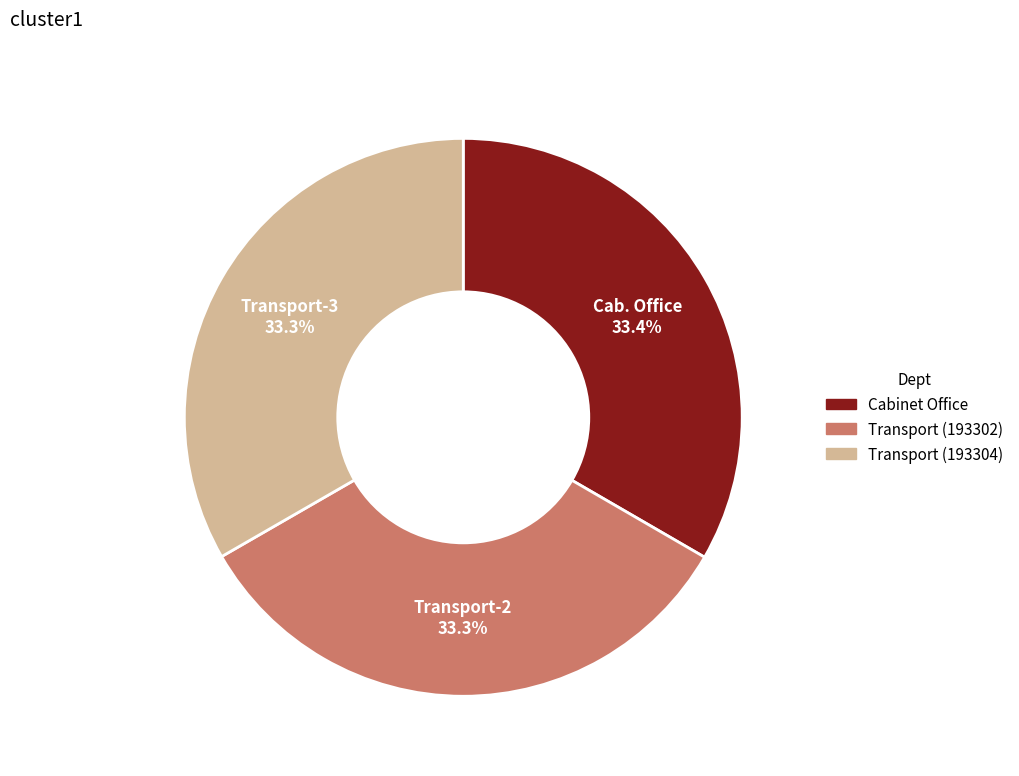

Is Transport (193304) the majority of the pie?

No